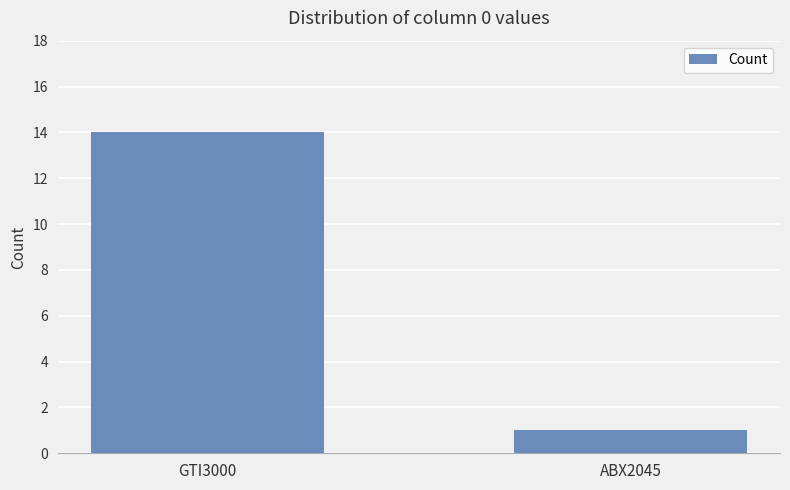

At which category does the chart reach its peak across all series?

GTI3000